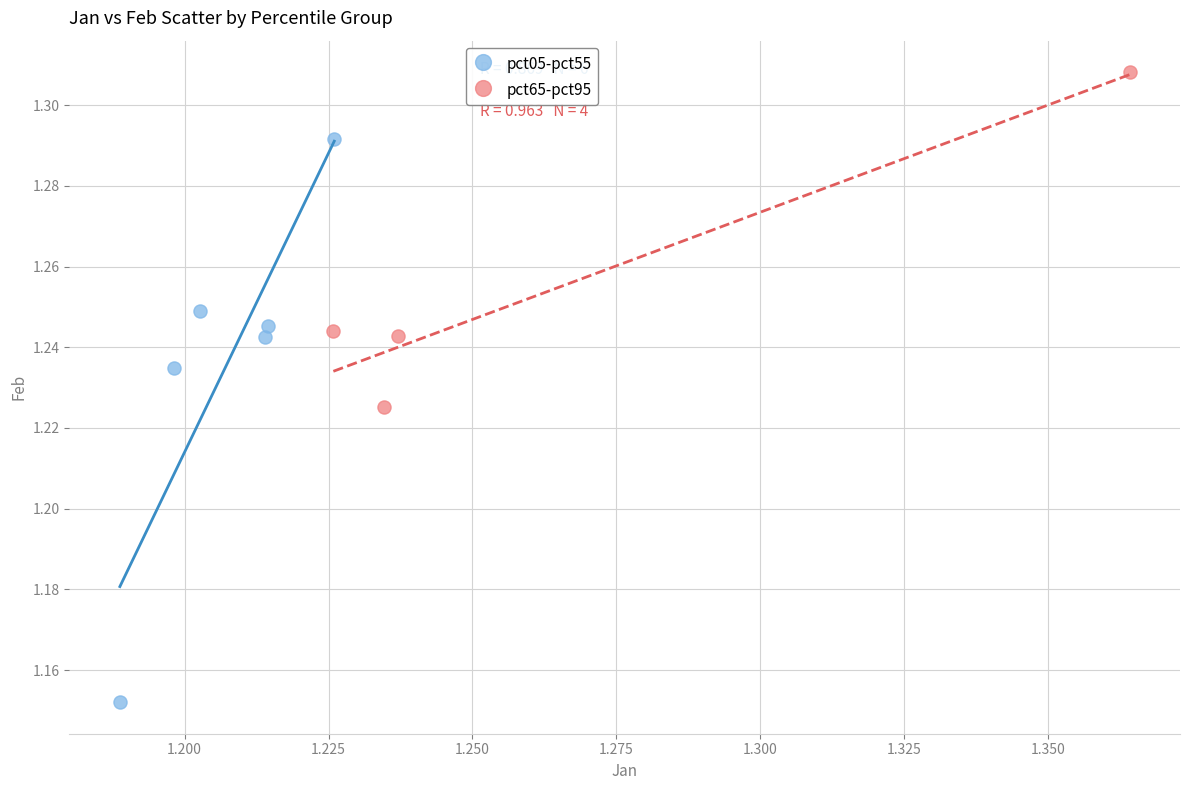

Which series reaches the minimum Y coordinate?

pct05-pct55